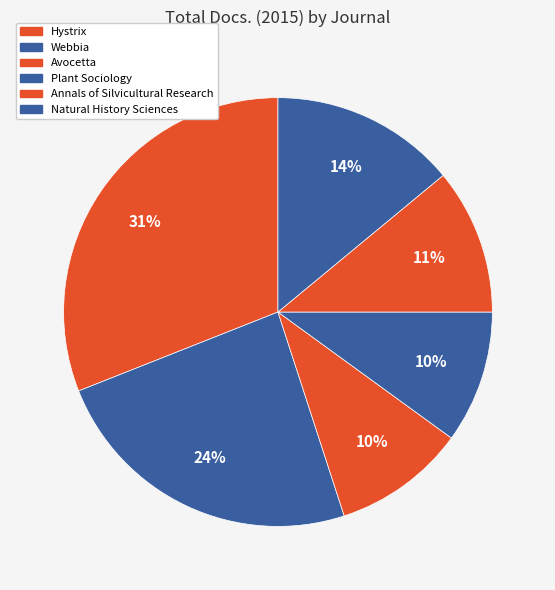

How many slices are in this pie chart?

6